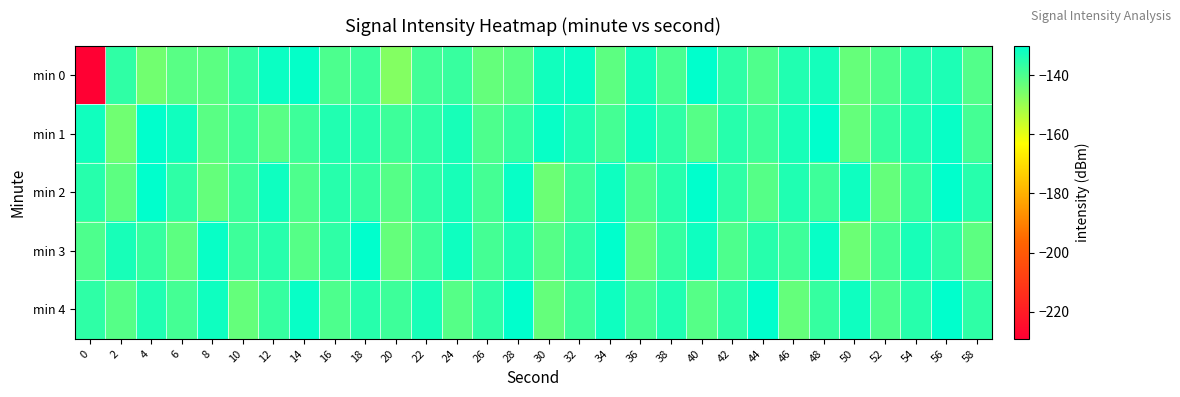

Which series has the widest spread of values?

min 0